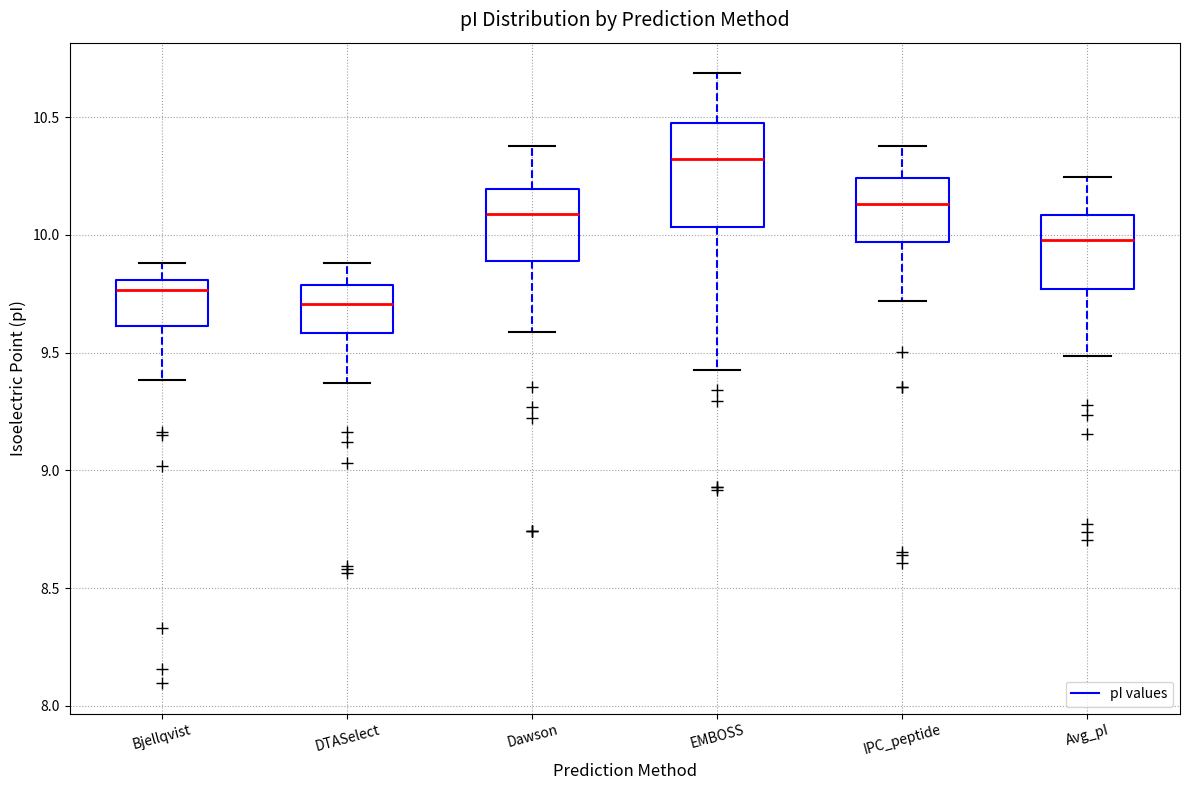

Where is the lower edge of the box for EMBOSS on the y-axis? The values are not printed on the chart, so give them approximately, as read against the axis.

10.05